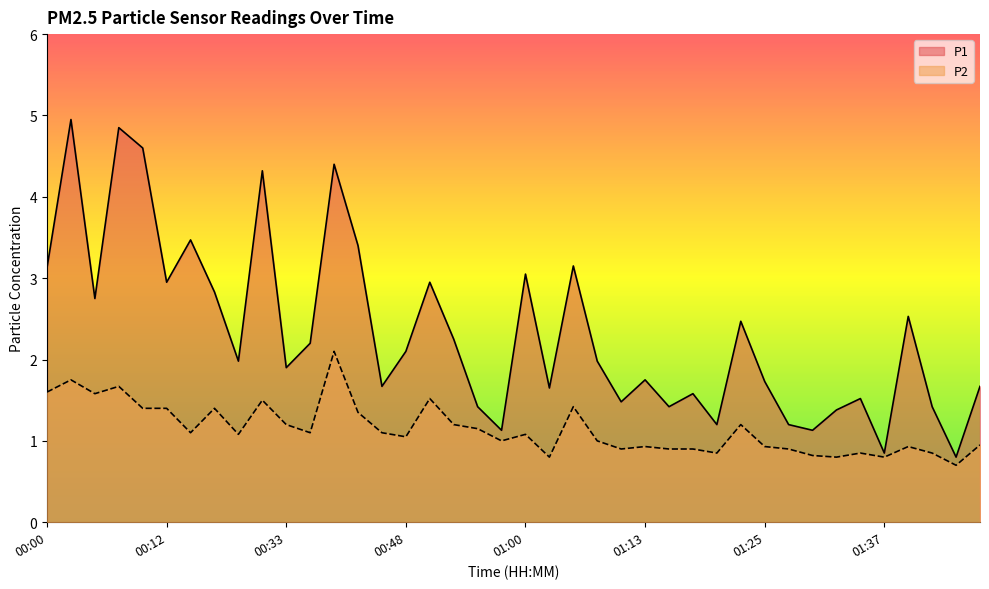

Where is the first local minimum for P2?

00:05